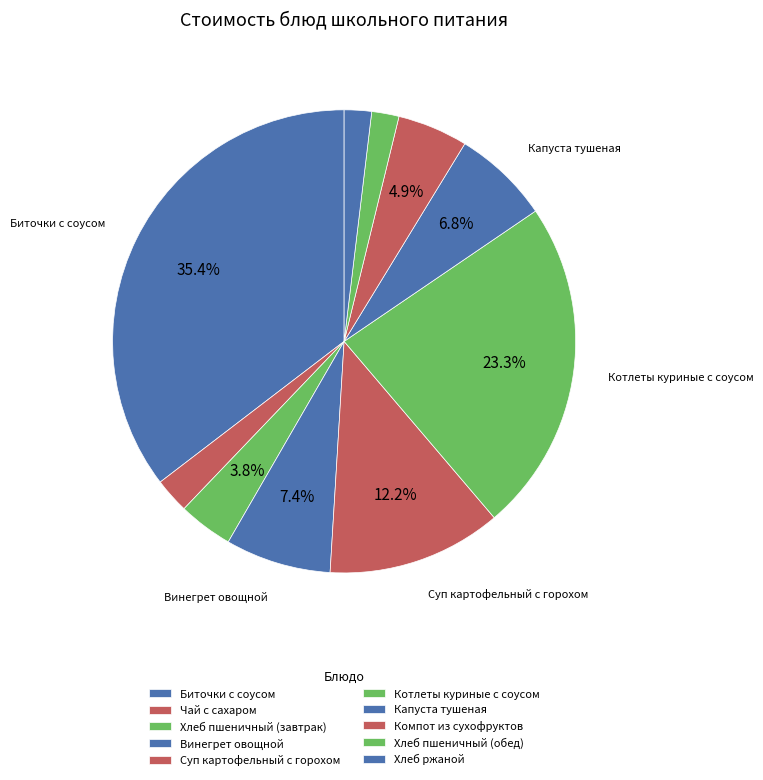

Rank the categories by value from highest to lowest.

Биточки с соусом, Котлеты куриные с соусом, Суп картофельный с горохом, Винегрет овощной, Капуста тушеная, Компот из сухофруктов, Хлеб пшеничный (завтрак), Чай с сахаром, Хлеб пшеничный (обед), Хлеб ржаной